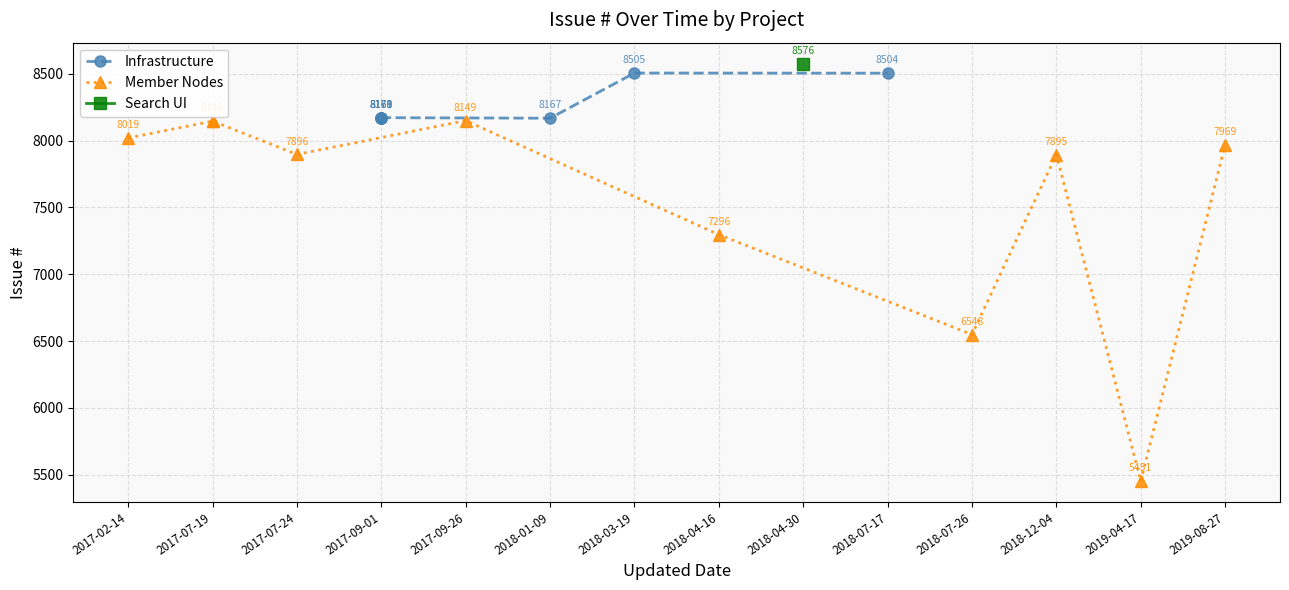

Between 2017-09-26 and 2019-04-17, which is larger?

2017-09-26